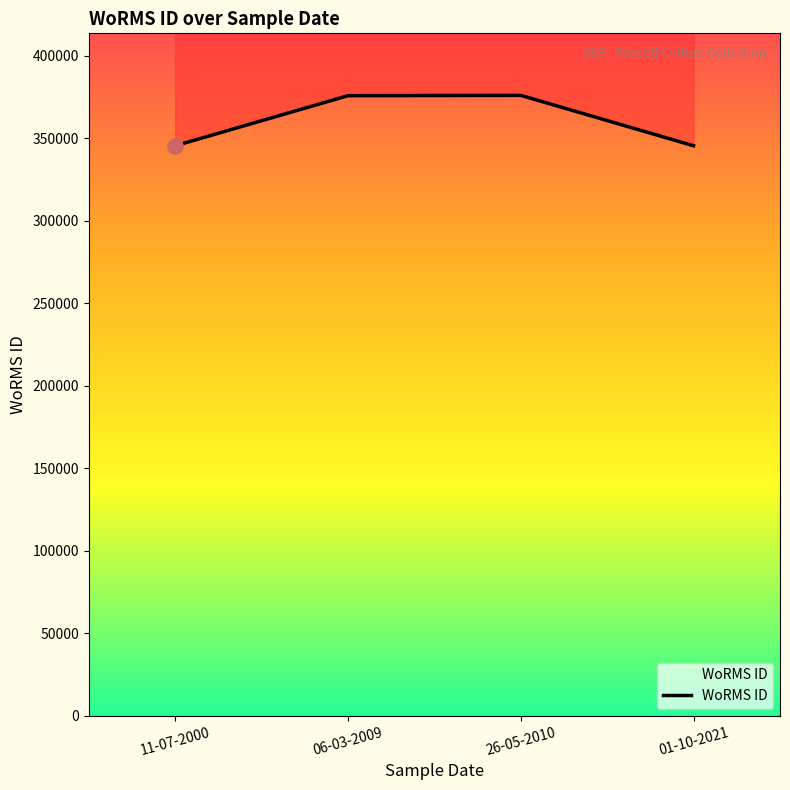

Which has a higher value, 26-05-2010 or 11-07-2000?

26-05-2010